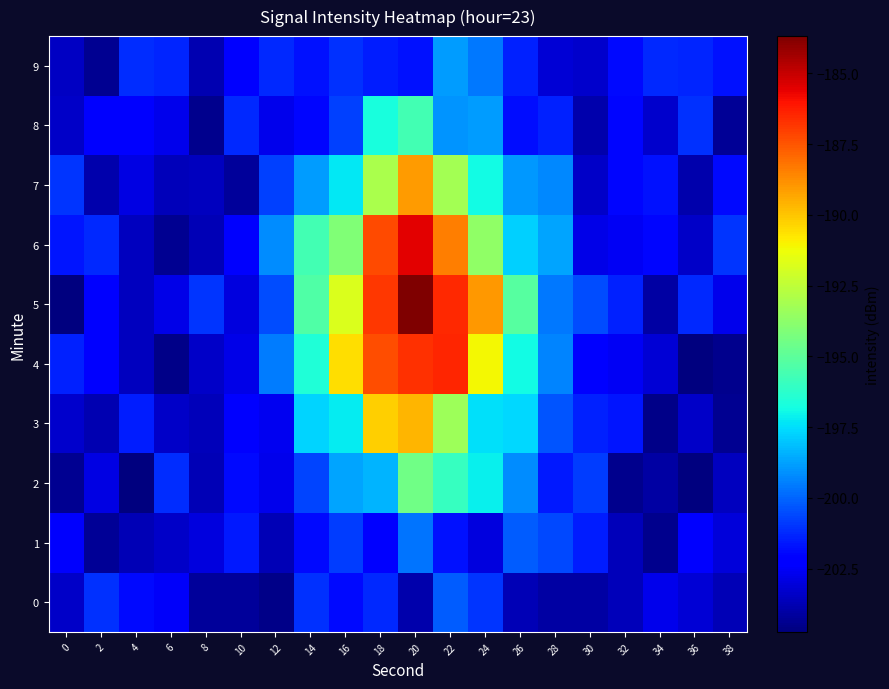

Which series changed the most between 12 and 16?

4